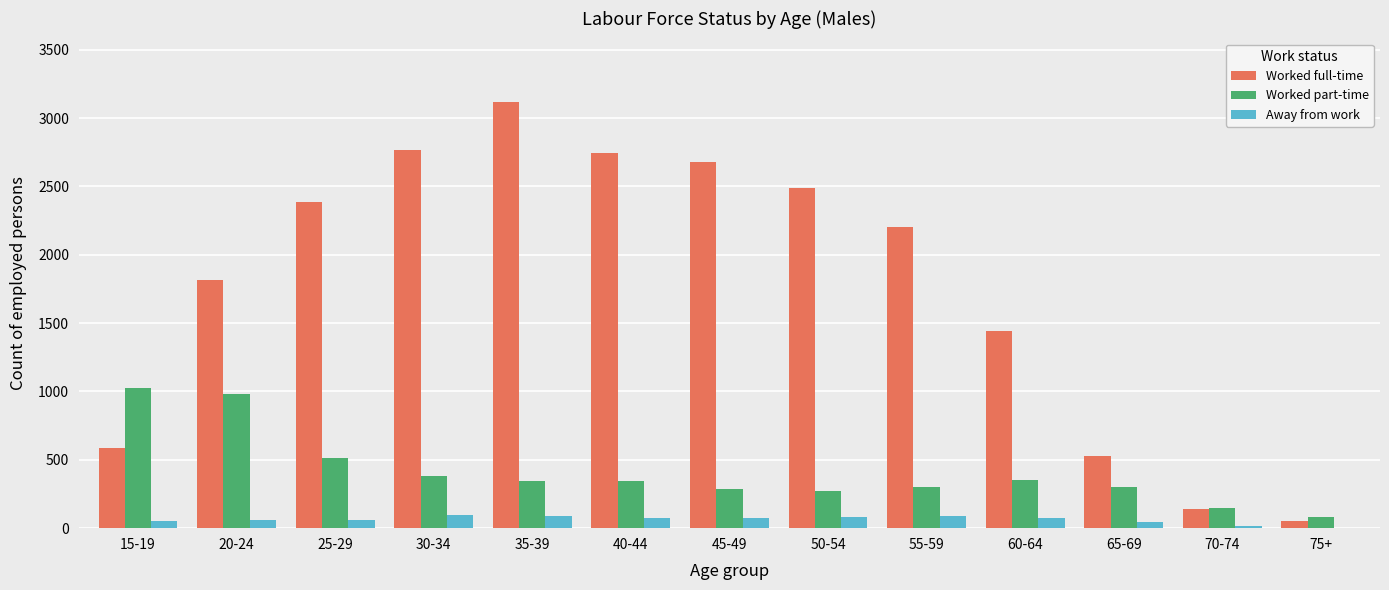

What is the spread (max minus min) of values at 35-39?

3025